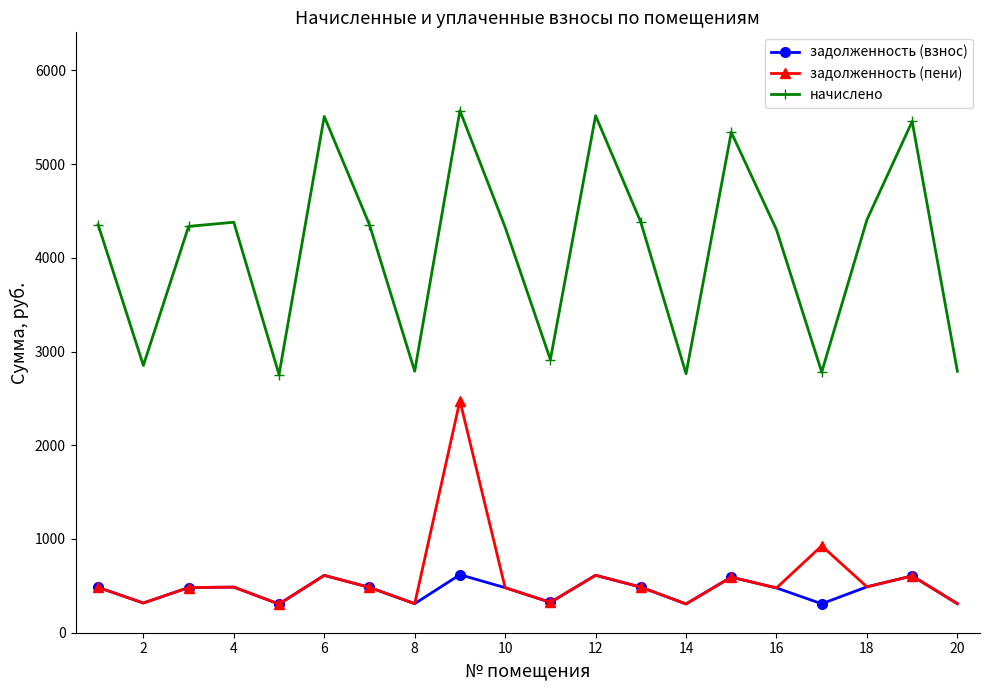

In задолженность (взнос), how many points are higher than both neighbors (excluding endpoints)?

6